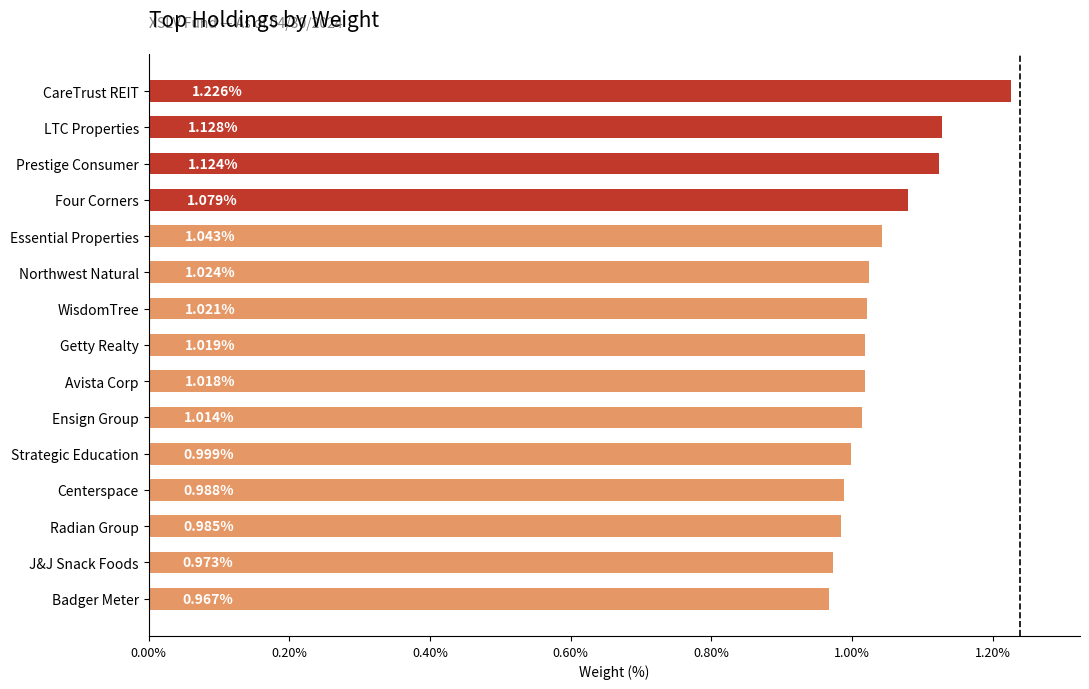

Does the chart contain any negative values?

No